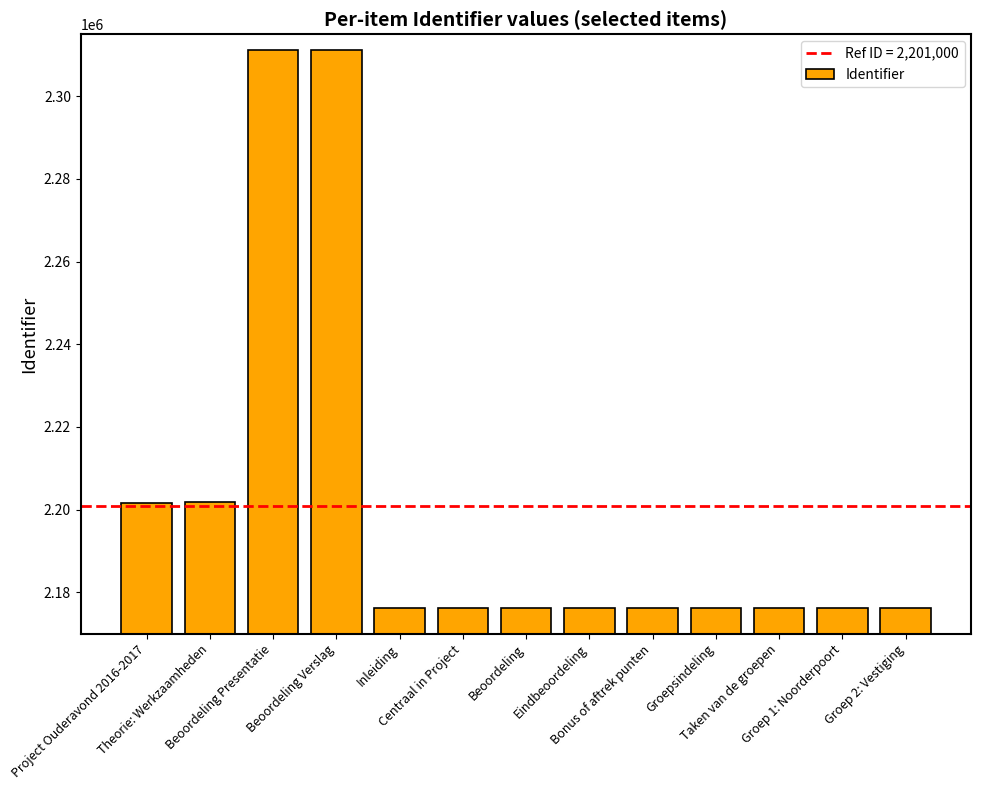

What is the change in value from Beoordeling to Eindbeoordeling?

+1